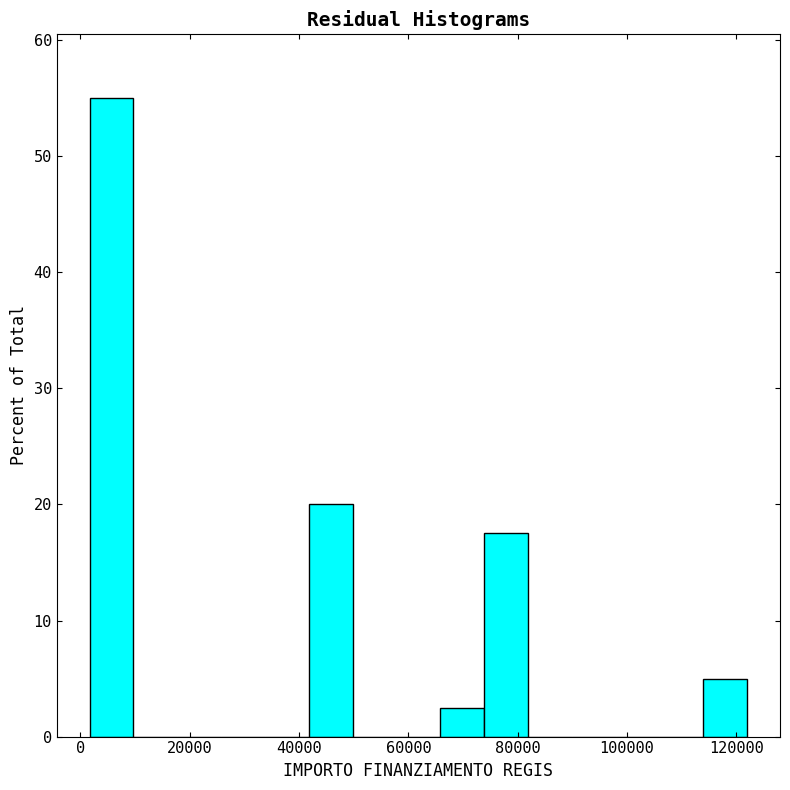

Reading left to right, list every bar in this chart as the range it spans on the x-axis followed by its height. Neither the bar edges nor the heights are printed on the chart, so give them approximately, as read against the axes.

2000 to 10000: 55
10000 to 18000: 0
18000 to 26000: 0
26000 to 34000: 0
34000 to 42000: 0
42000 to 50000: 20
50000 to 58000: 0
58000 to 66000: 0
66000 to 74000: 3
74000 to 82000: 18
82000 to 90000: 0
90000 to 98000: 0
98000 to 106000: 0
106000 to 114000: 0
114000 to 122000: 5